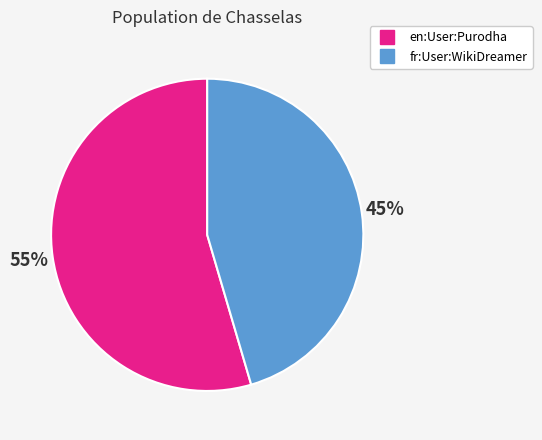

To the nearest percent, what is the average slice percentage?

50%